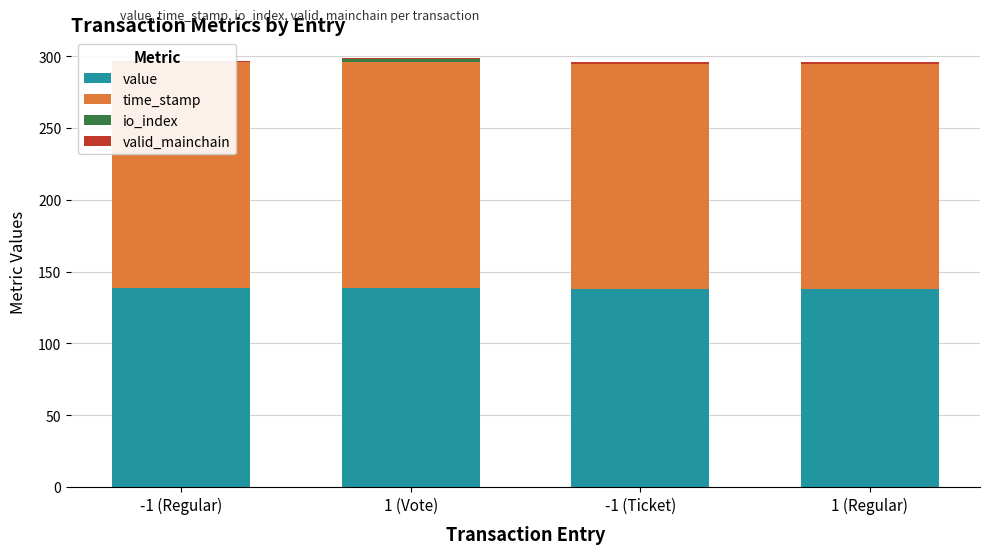

Which series changed the most between -1 (Ticket) and 1 (Regular)?

time_stamp